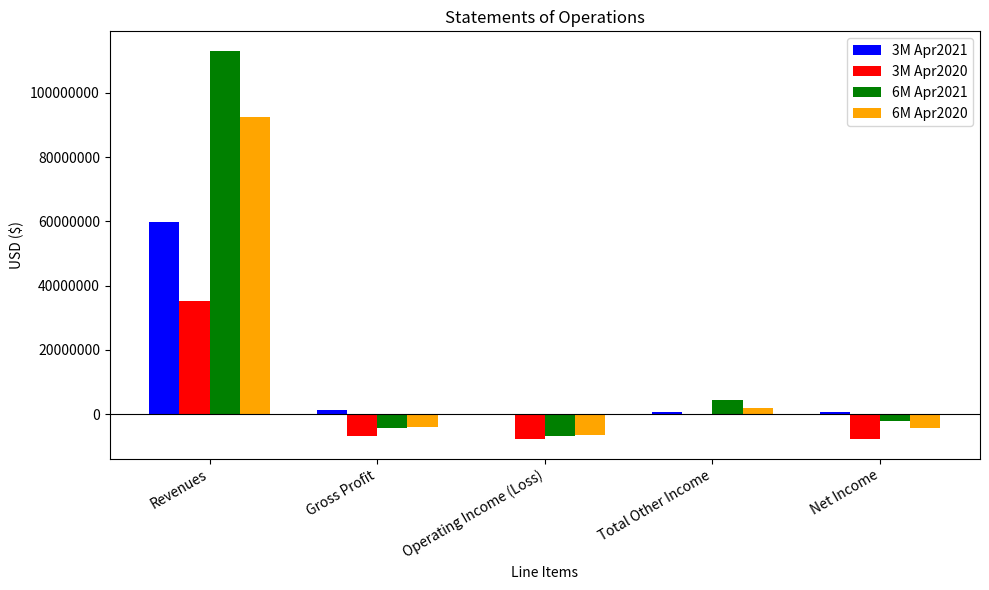

What is the approximate value of 3M Apr2020 at Net Income?

-7817408